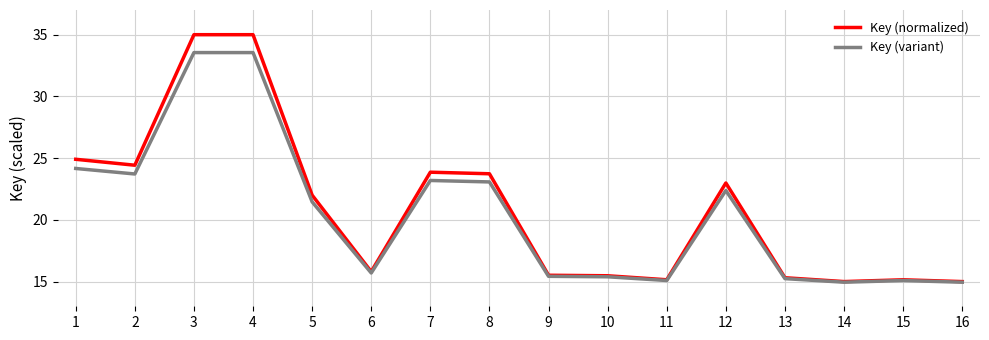

Which series changed the most between 1 and 13?

Key (normalized)